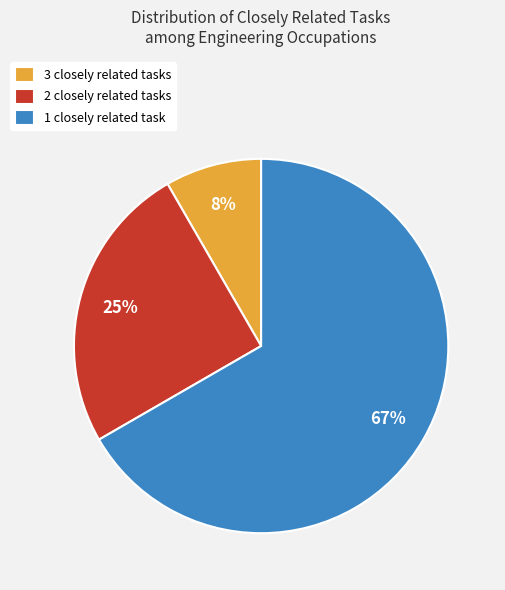

Which has a higher value, 2 closely related tasks or 1 closely related task?

1 closely related task